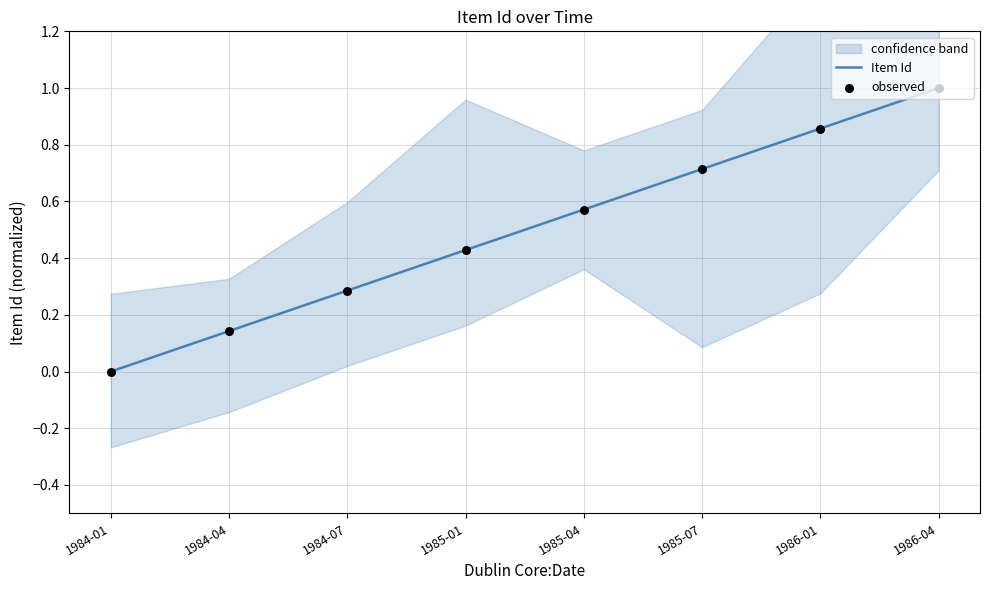

At how many categories does at least one series exceed 0?

7